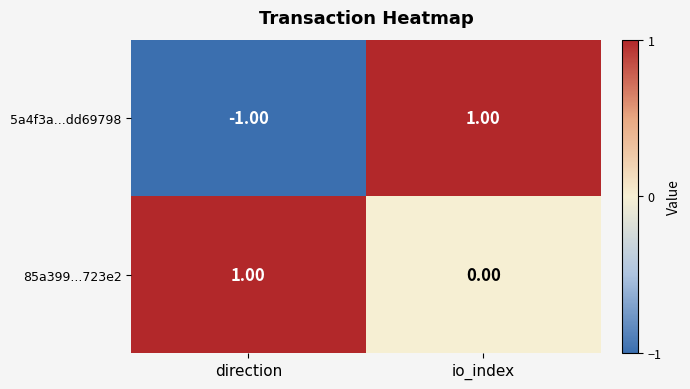

Which series has the largest total across all categories?

85a399...723e2